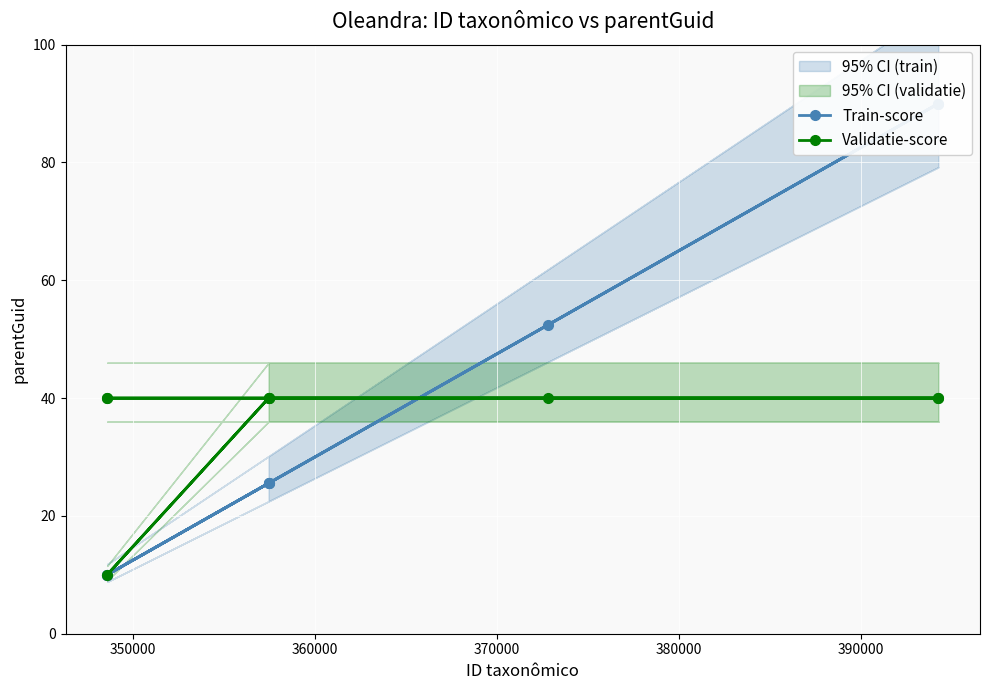

How many series are shown in this chart?

2